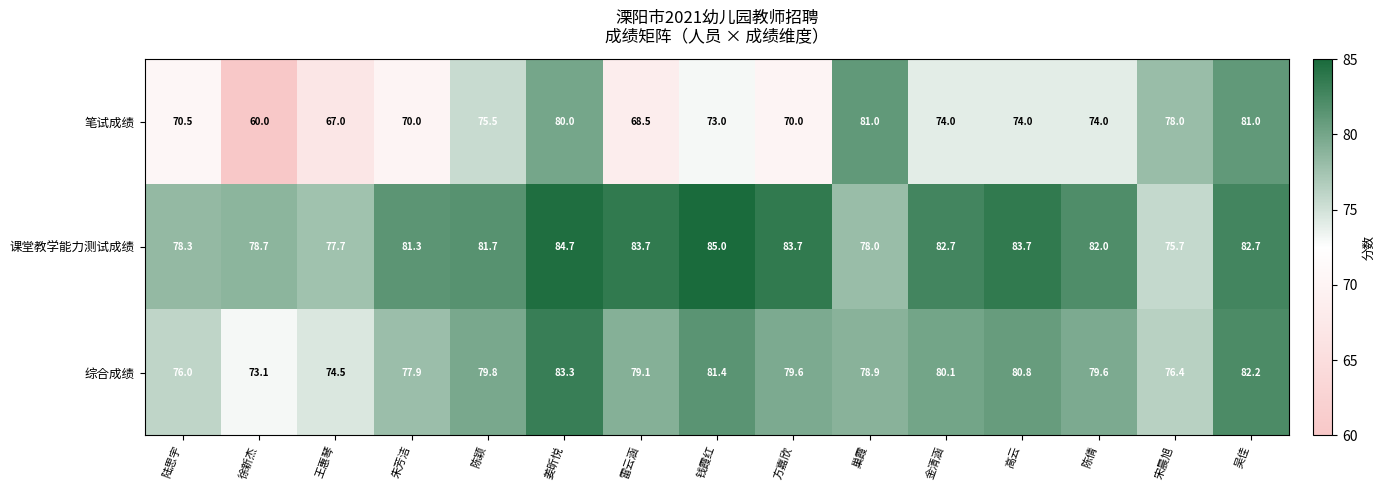

What is the sum of the 笔试成绩 values at 钱霞红 and 徐新杰?

133.0